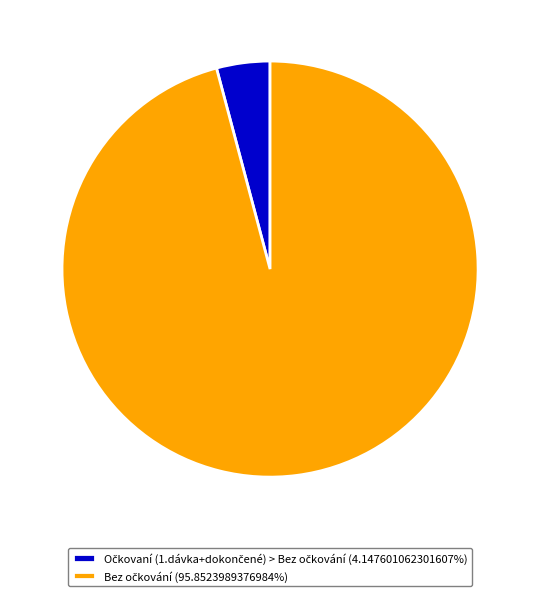

Is there any slice that represents more than half of the pie?

Yes